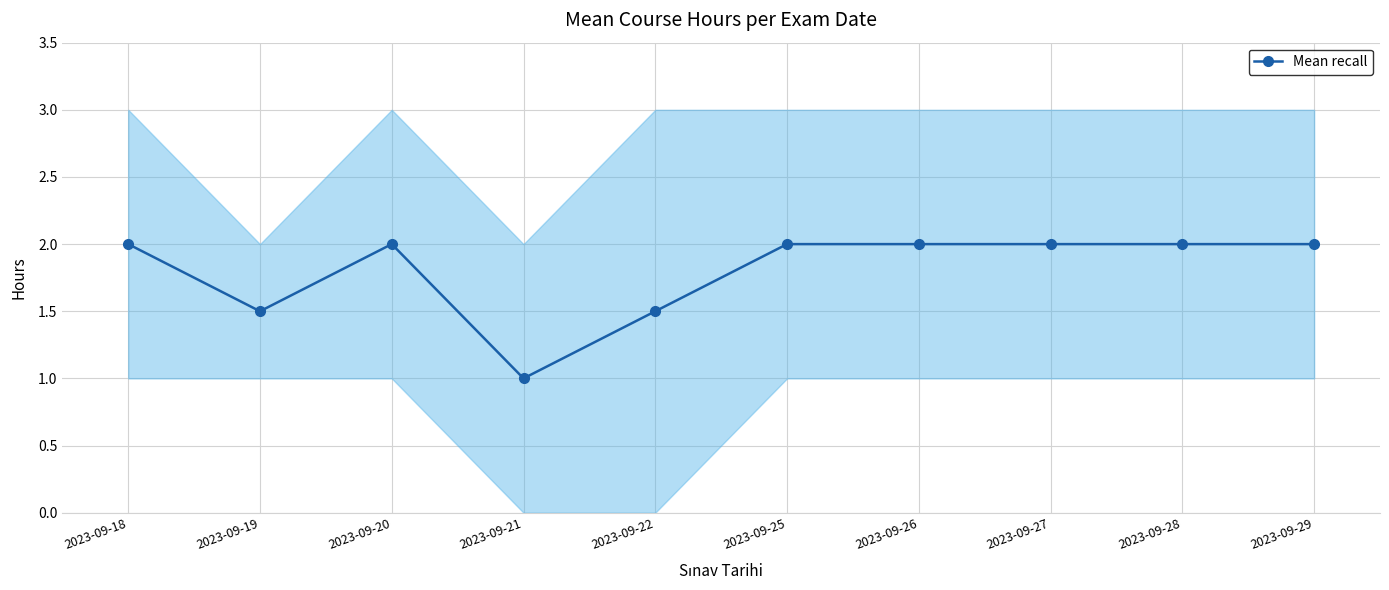

What is the value of the 5th point from the left?

1.5